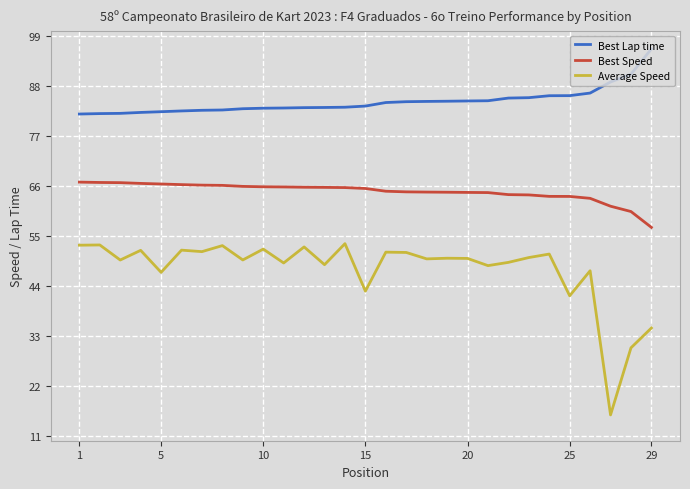

What is the minimum value shown in the chart?

15.7